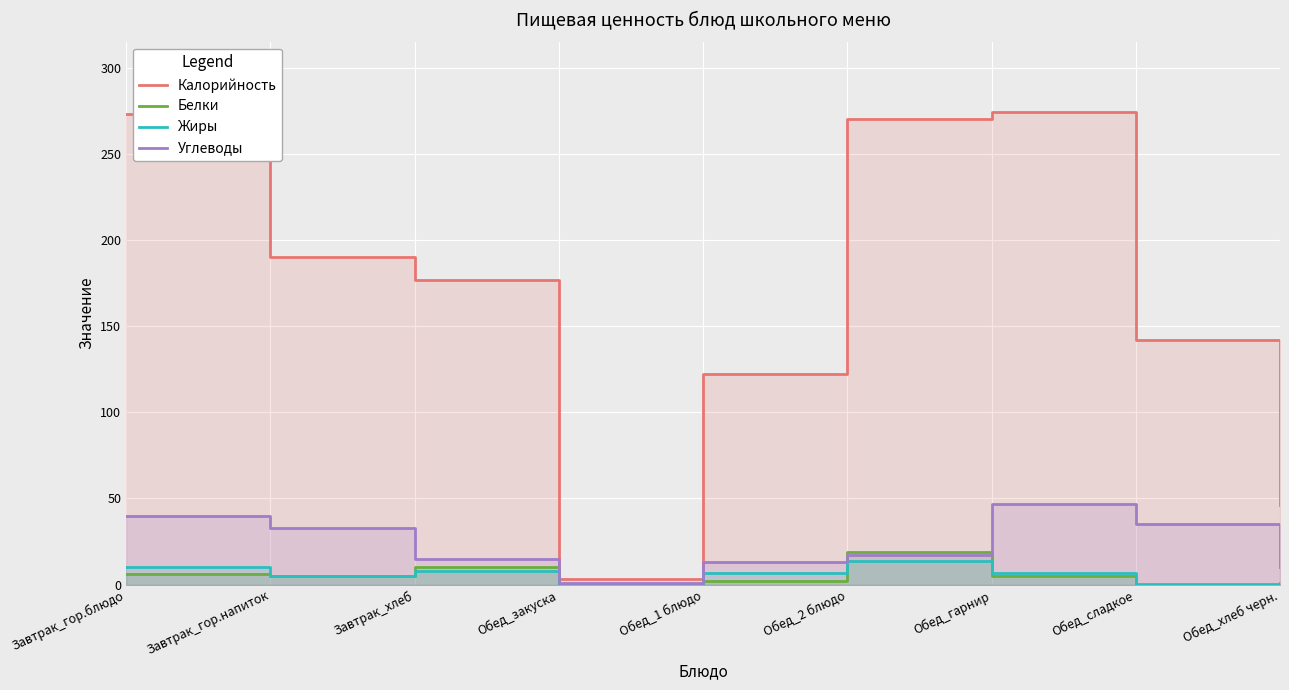

How many values in the Жиры series exceed 7?

3